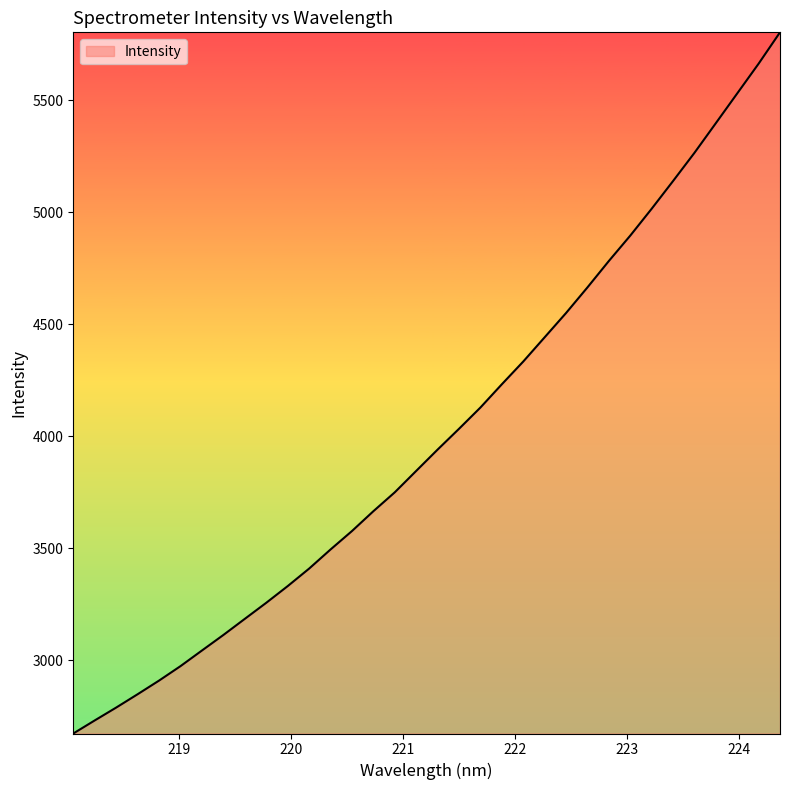

What is the difference between the maximum and minimum values?

3129.3